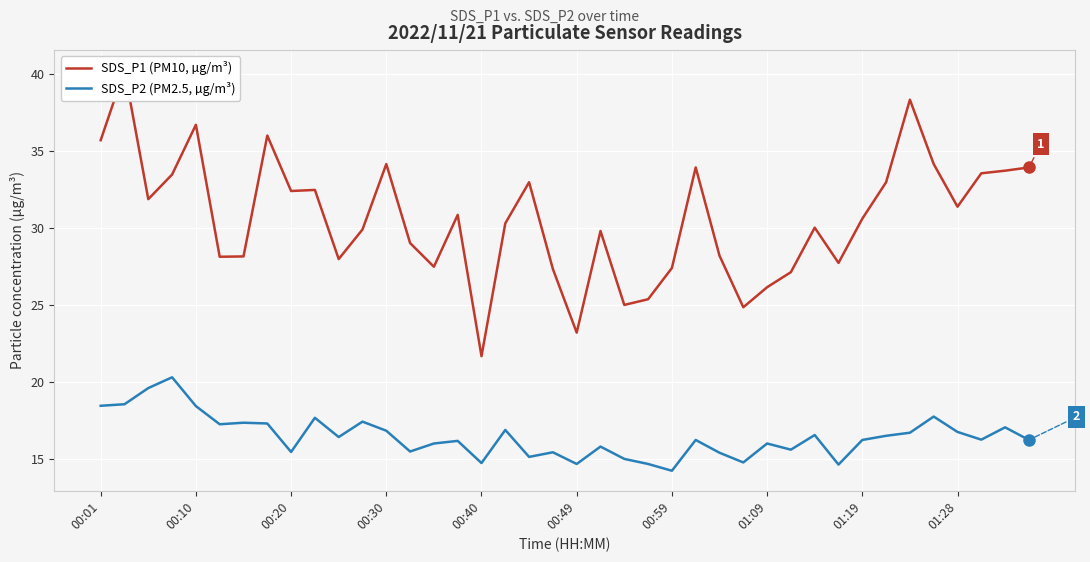

What is the spread (max minus min) of values at 31?

13.1